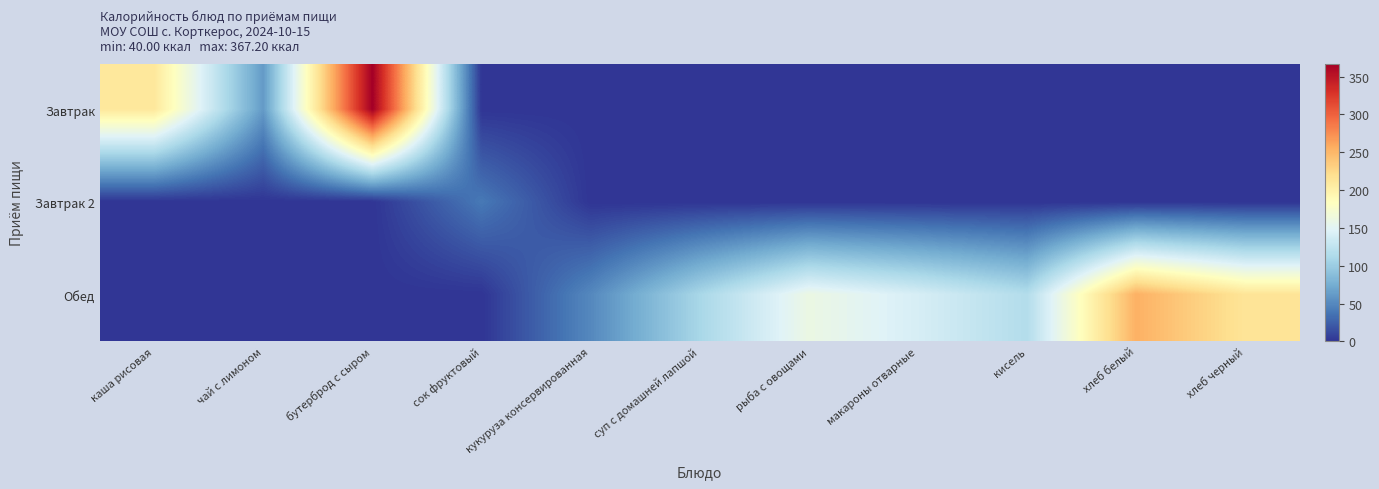

What is the maximum value shown in the chart?

367.2